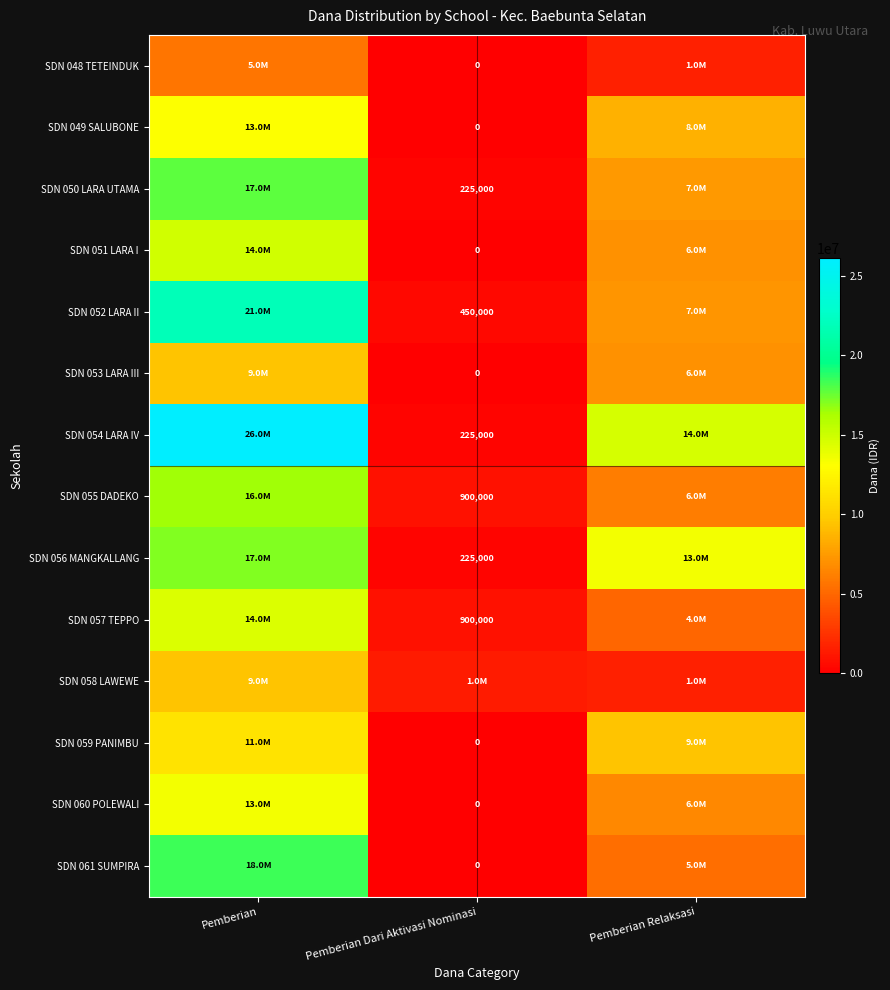

What value does the SDN 060 POLEWALI series have at Pemberian Relaksasi?

6525000